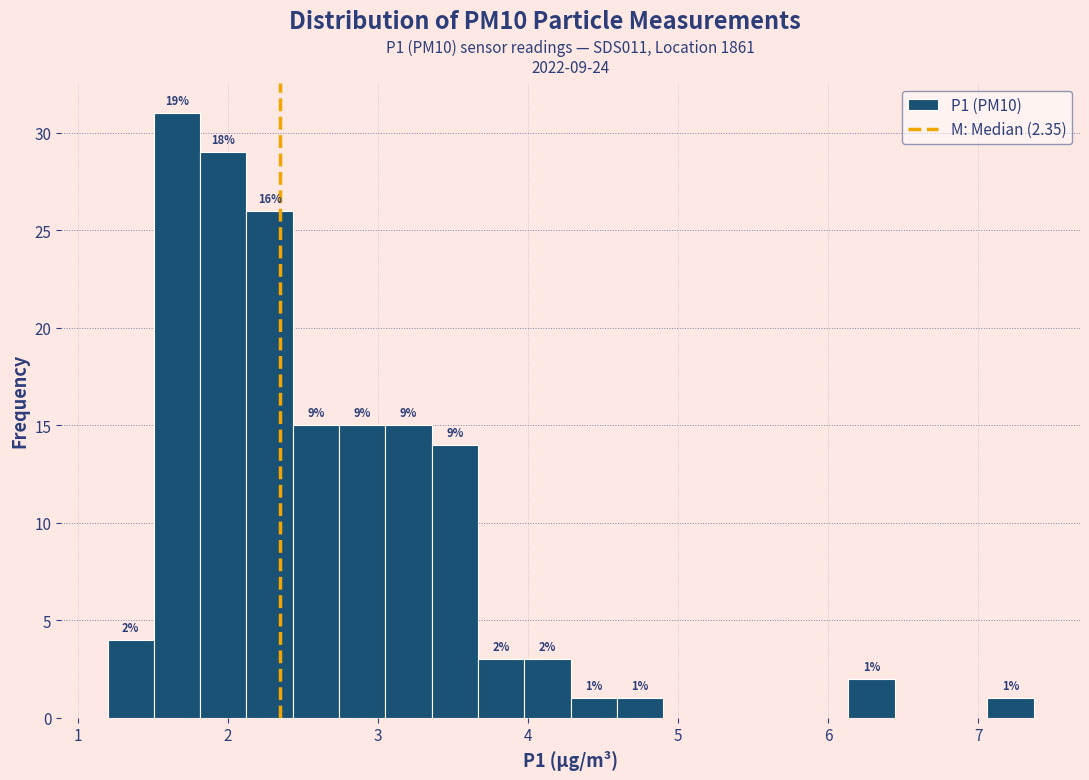

Read against the x-axis, roughly where is the centre of the tallest bar?

1.7